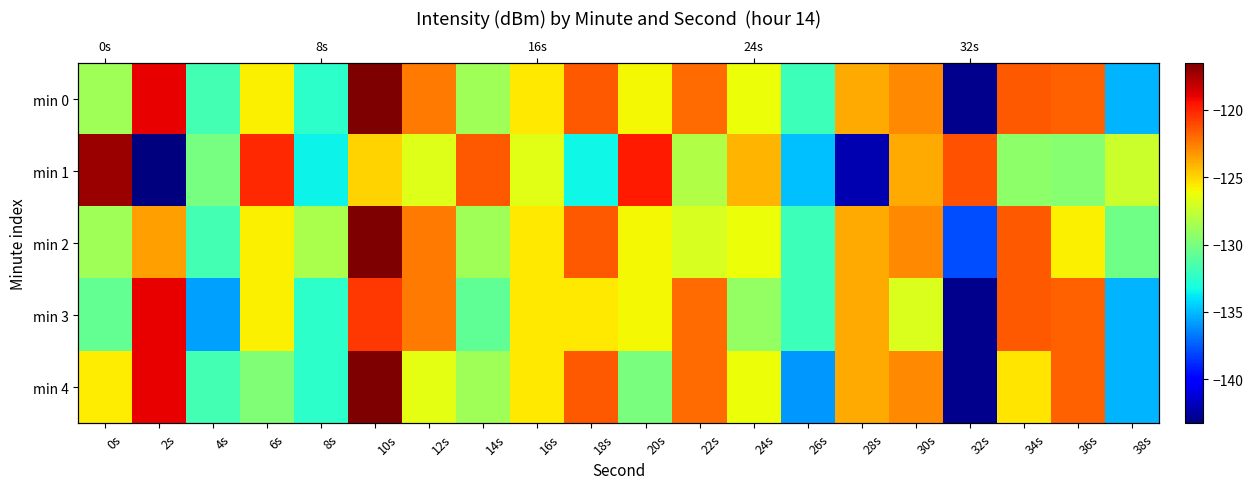

At how many categories does at least one series exceed -118?

2